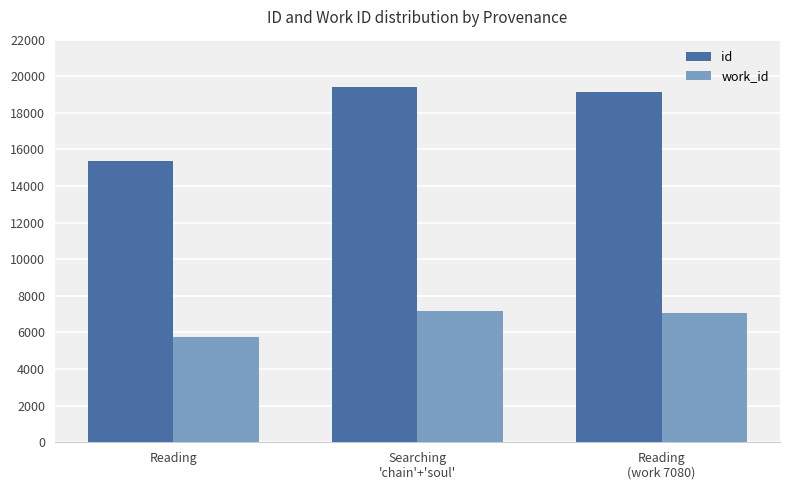

Rank the series by their average value, from lowest to highest.

work_id, id